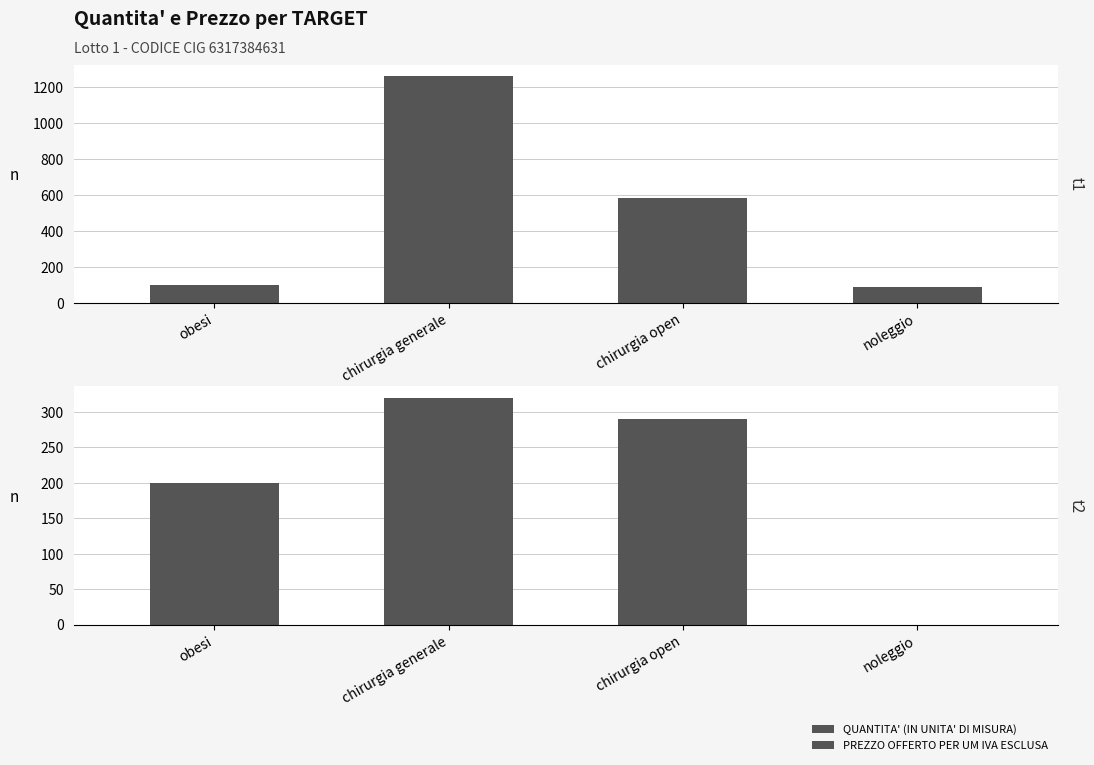

Is the value of PREZZO OFFERTO PER UM IVA ESCLUSA at chirurgia open greater than the value of QUANTITA' (IN UNITA' DI MISURA) at chirurgia open?

No